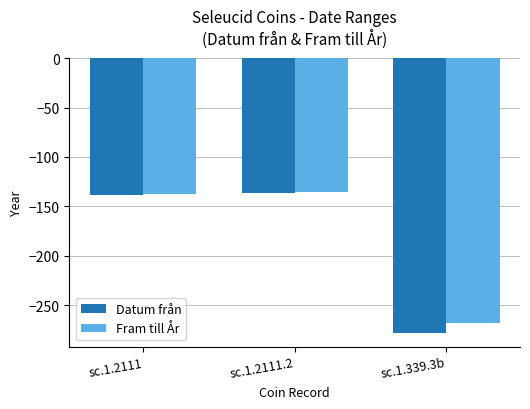

What is the label of the 1st bar from the right?

sc.1.339.3b